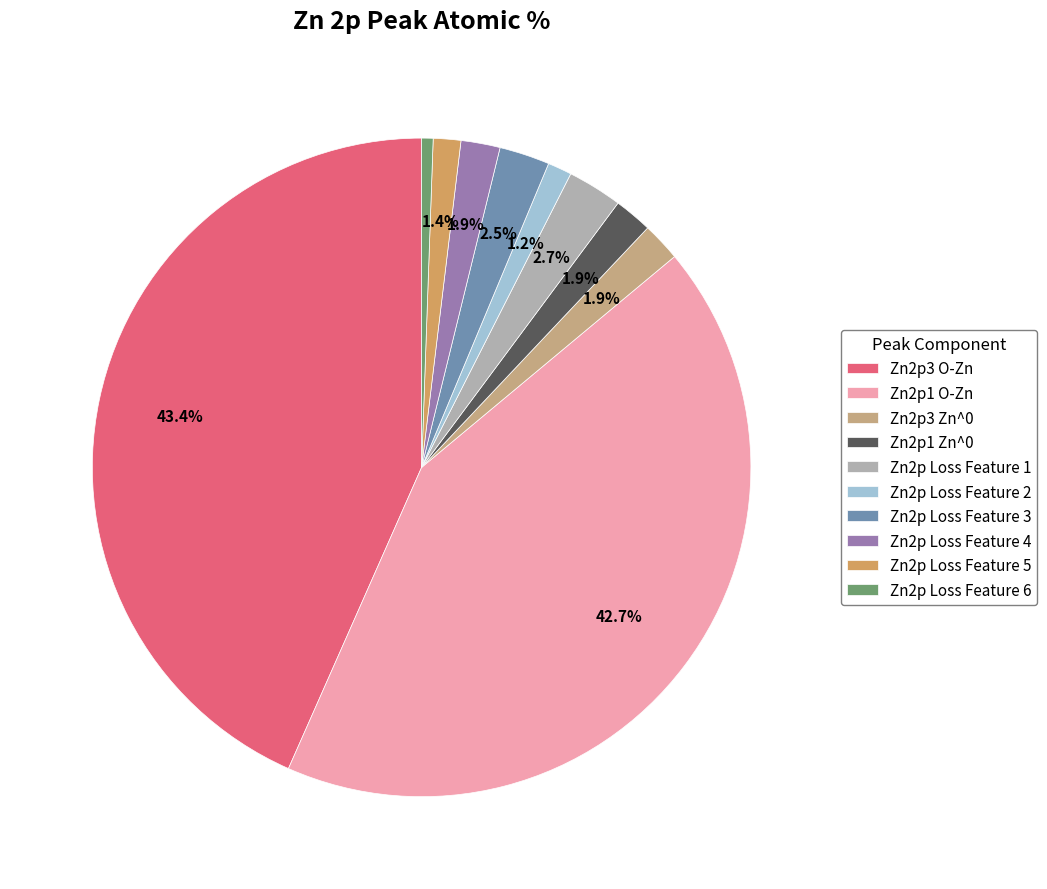

Between Zn2p Loss Feature 4 and Zn2p1 O-Zn, which is larger?

Zn2p1 O-Zn